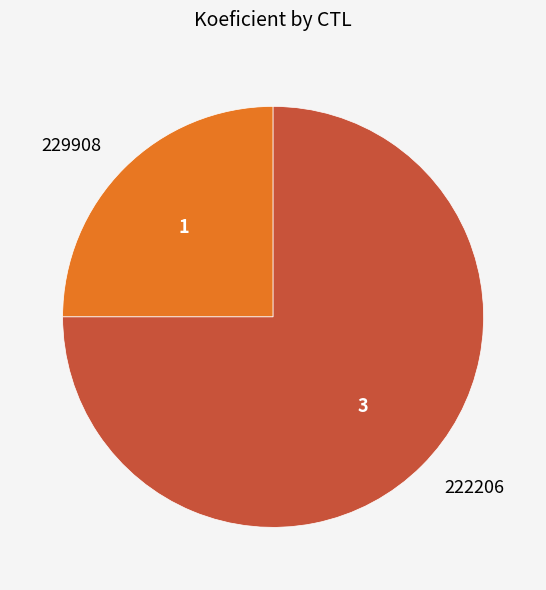

How many slices are in this pie chart?

2